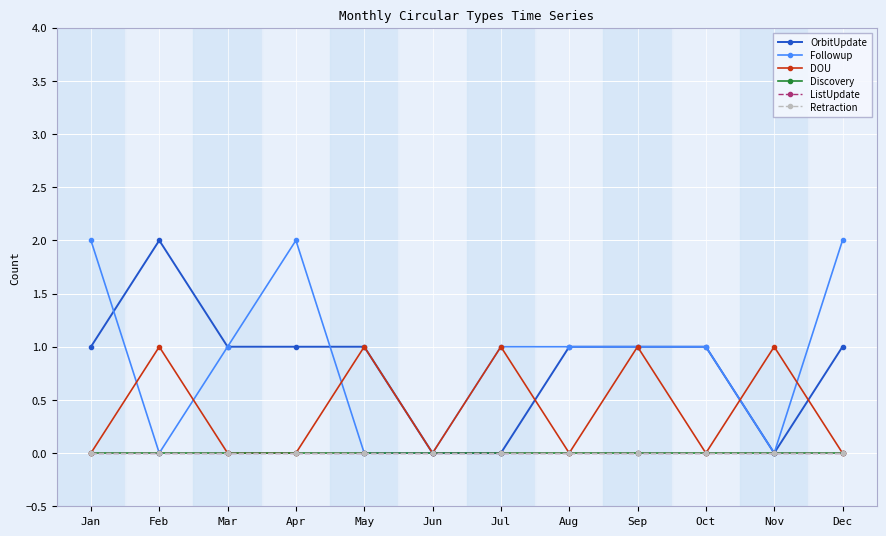

Which series has the widest spread of values?

OrbitUpdate